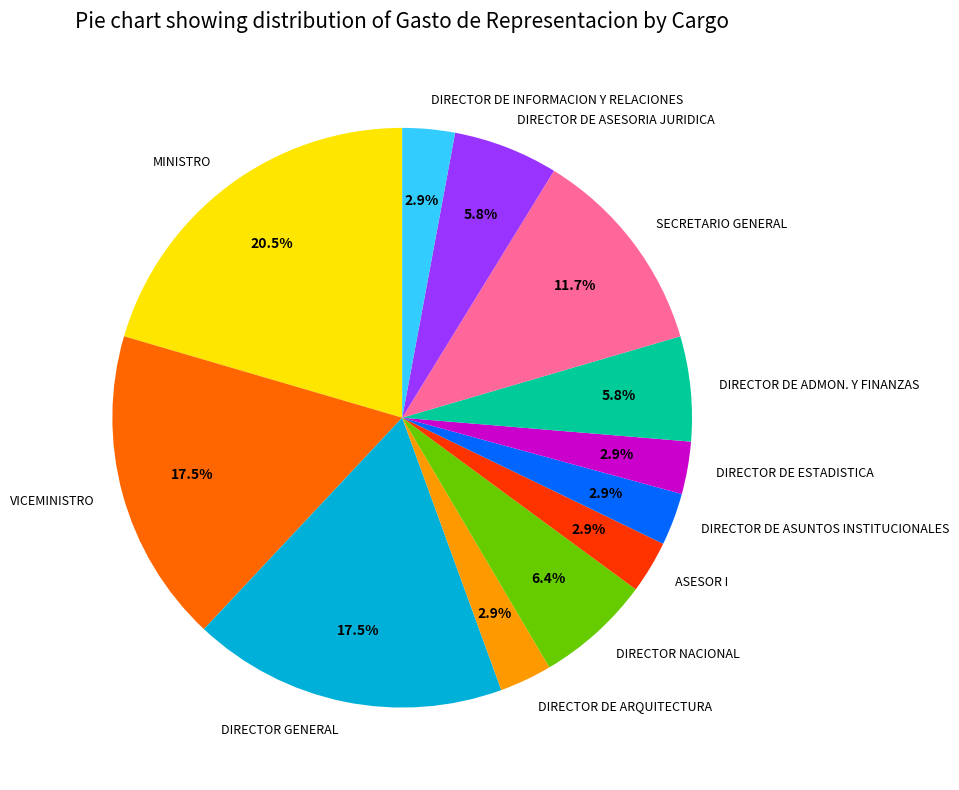

Do SECRETARIO GENERAL and DIRECTOR DE ASUNTOS INSTITUCIONALES together represent more than half of the pie?

No